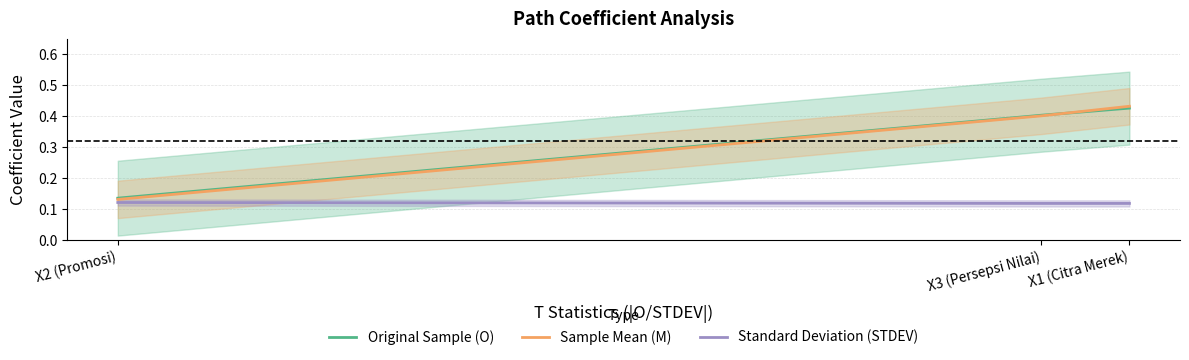

Reading left to right, what are all the values shown in this chart?

Original Sample (O): 0.1	0.4	0.4
Sample Mean (M): 0.1	0.4	0.4
Standard Deviation (STDEV): 0.1	0.1	0.1